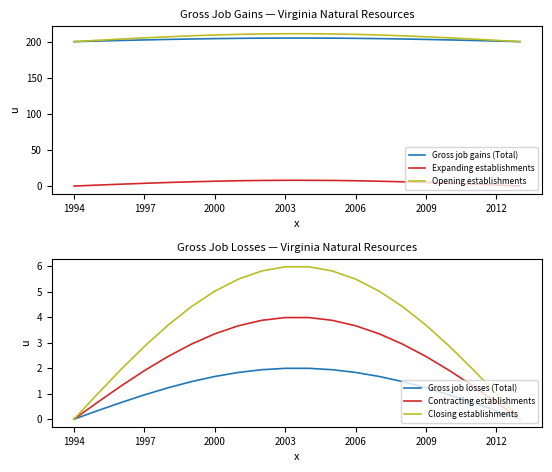

True or false: Gross job gains (Total) and Expanding establishments intersect in this chart.

False